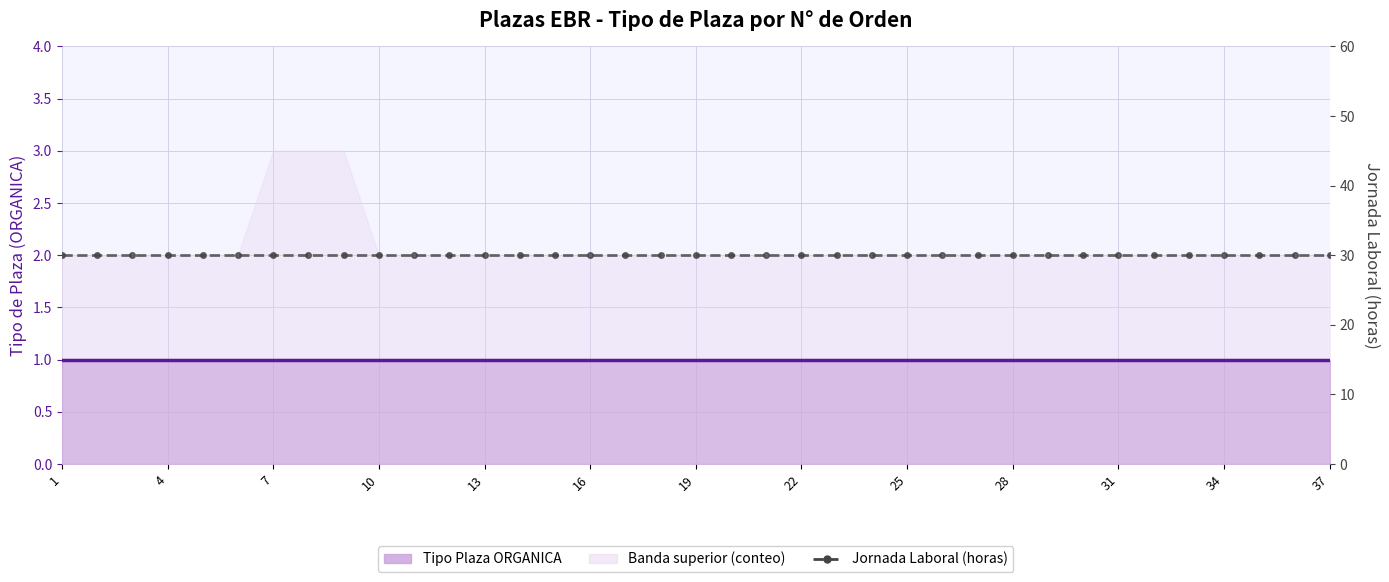

At which category is the sum across all series the highest?

1